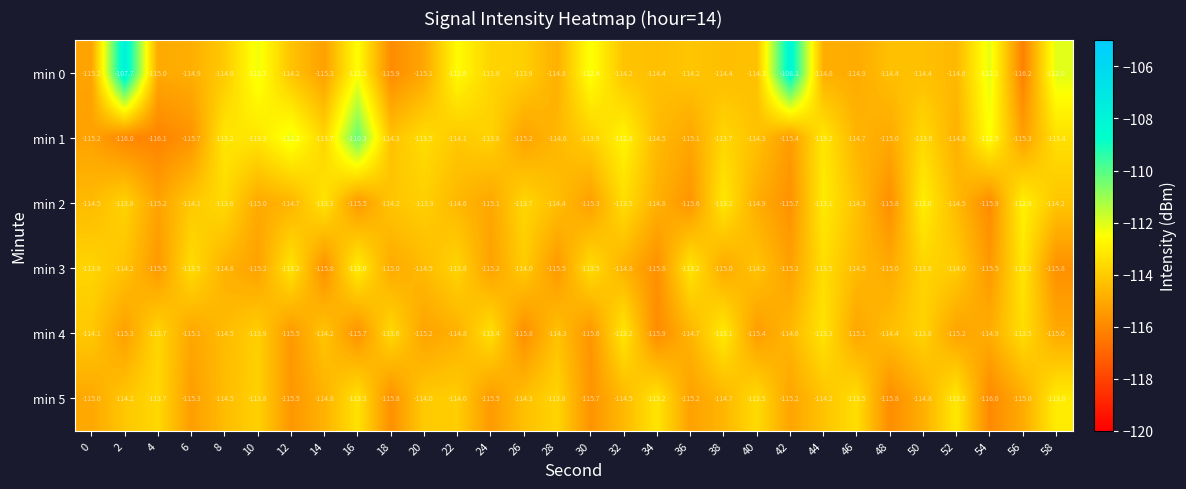

What is the smallest value displayed?

-116.2